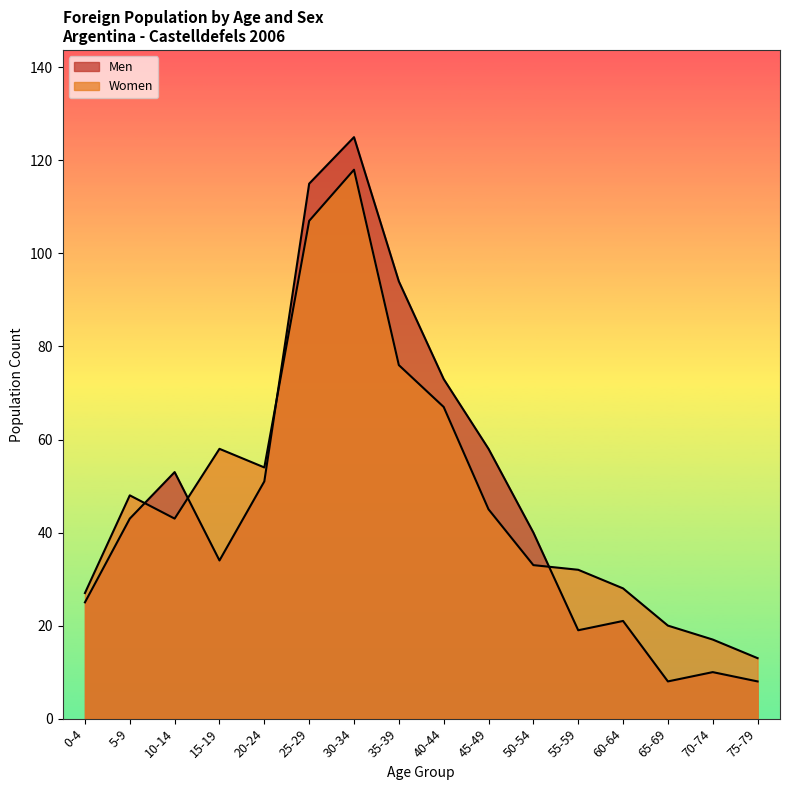

Does the chart display data point markers on the line(s)?

No